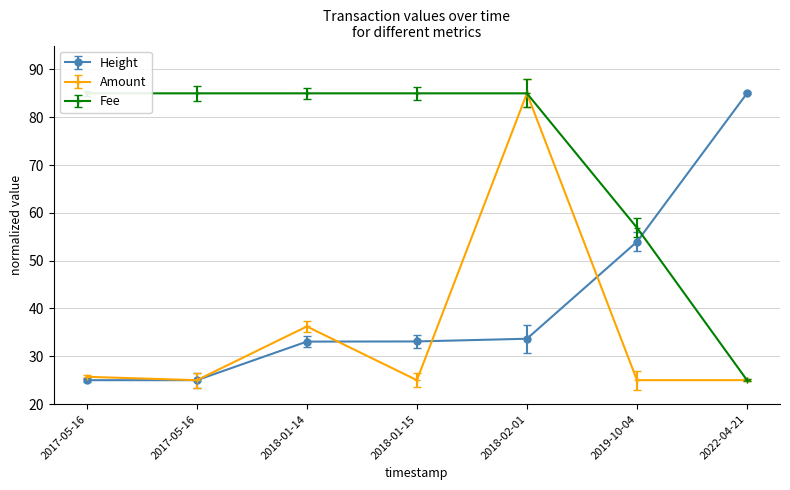

Which series ends up on top after the final intersection of Height and Fee?

Height